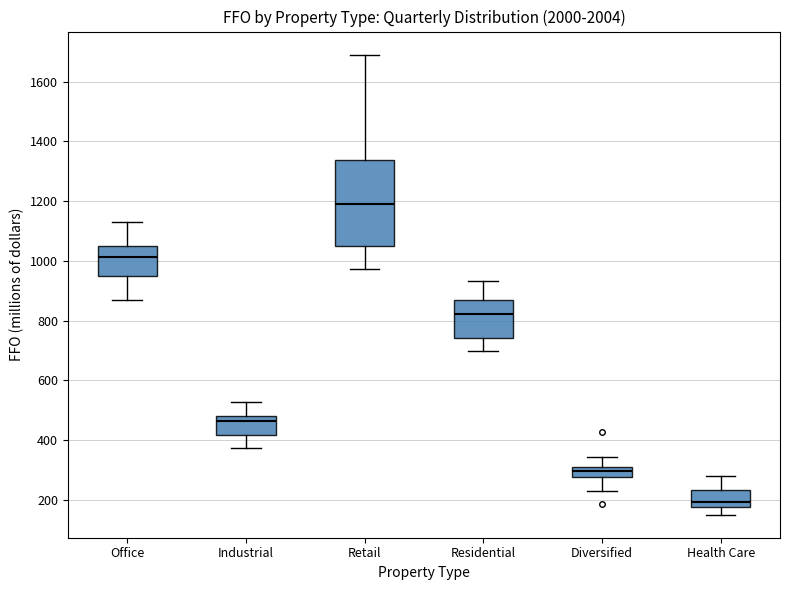

Which box is the tallest, from its lower edge to its upper edge?

Retail